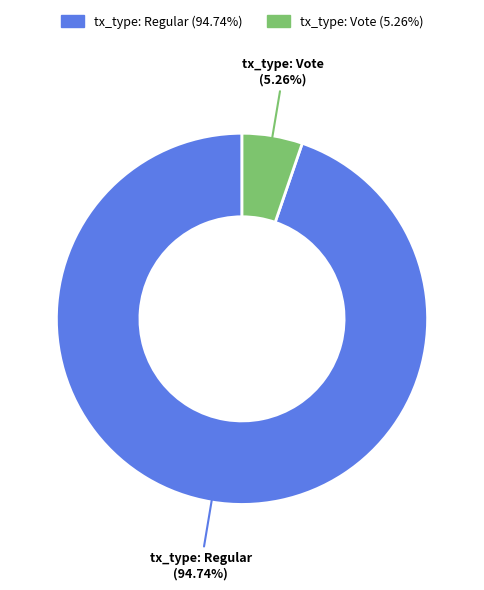

What is the majority slice?

tx_type: Regular